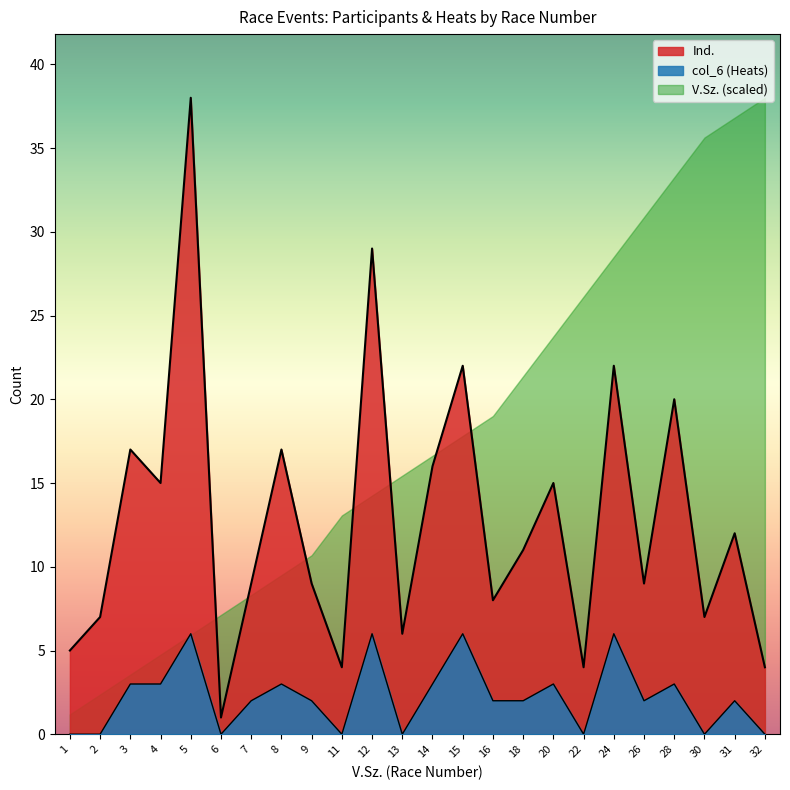

True or false: col_6 and Ind. cross at least once.

False